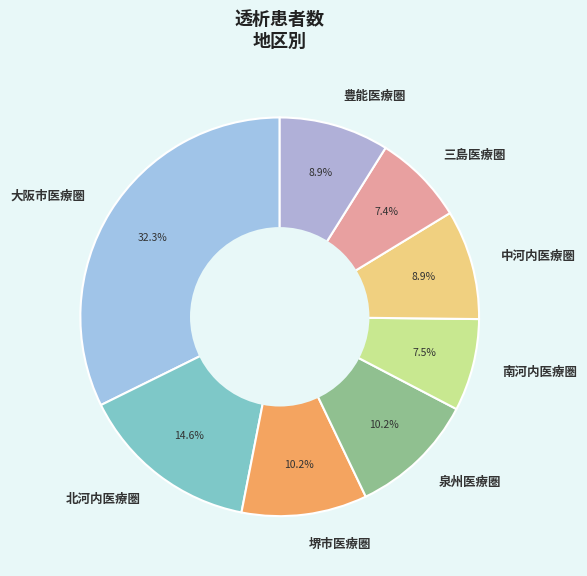

Count the number of slices in the pie.

8